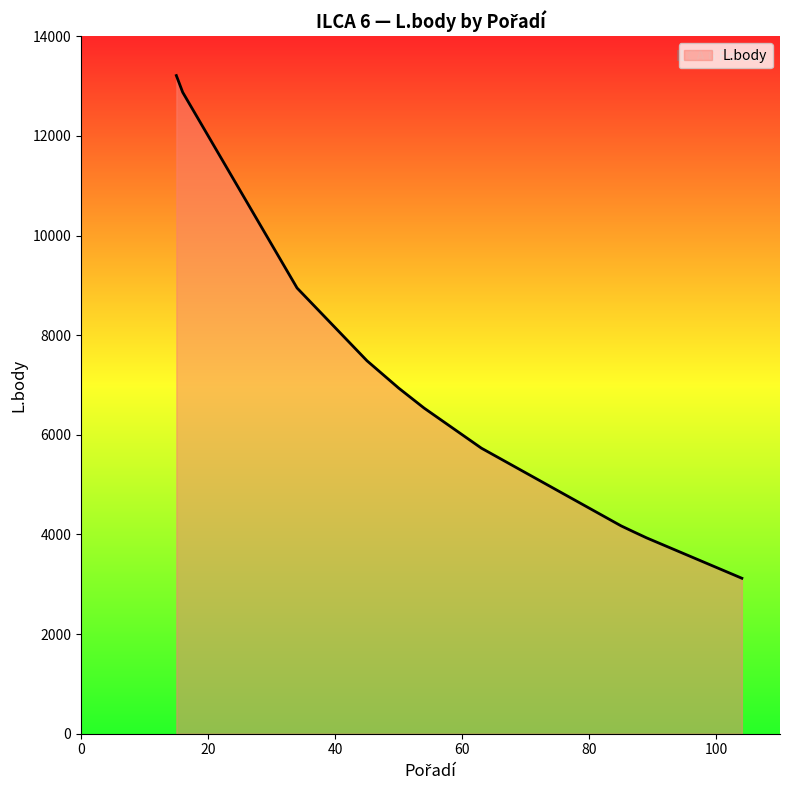

What is the smallest value displayed?

3121